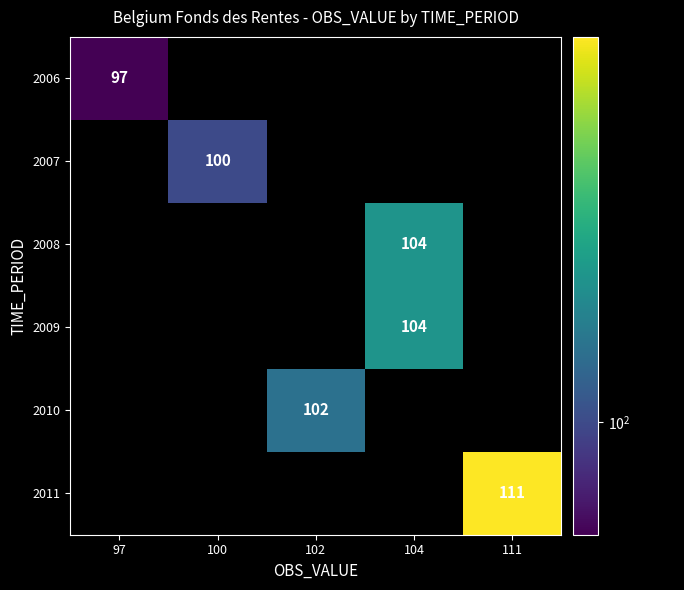

The value of 2011 at 111 is 111. True or false?

True